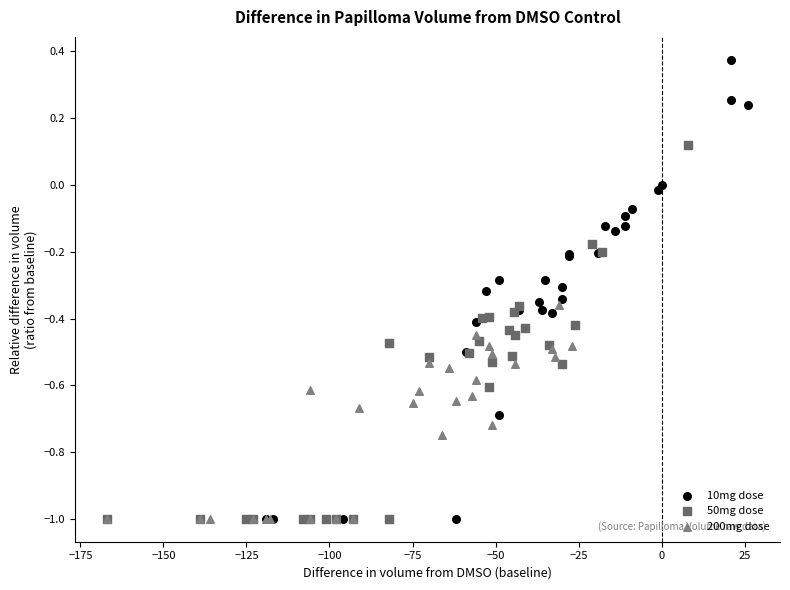

Which series reaches the maximum Y coordinate?

10mg dose